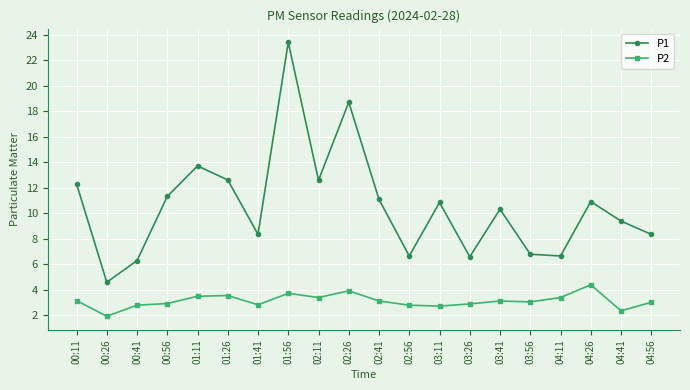

What is the average value of the P2 series?

3.1